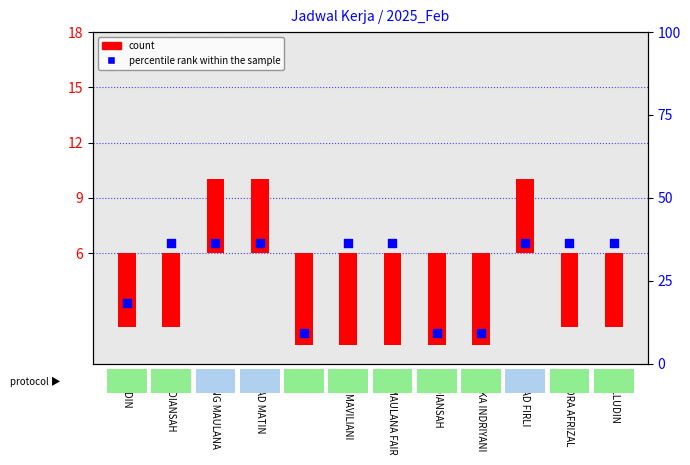

Which series has the widest spread of Y values?

percentile rank within the sample